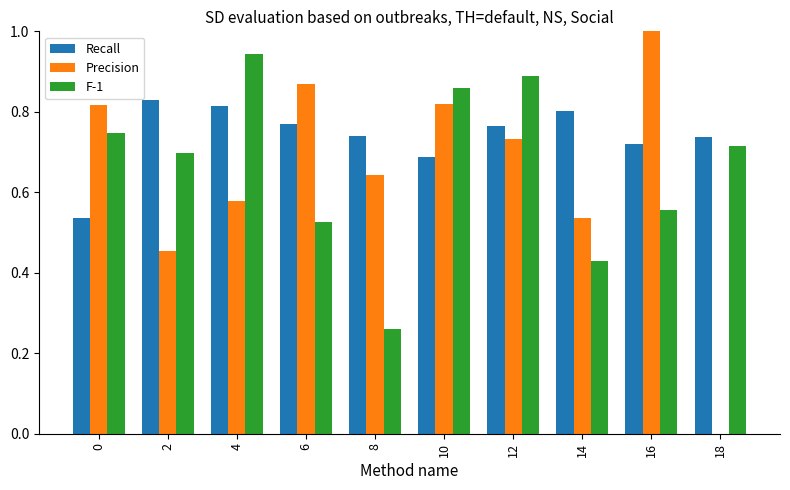

What is the sum of the Recall values at 6 and 4?

1.6